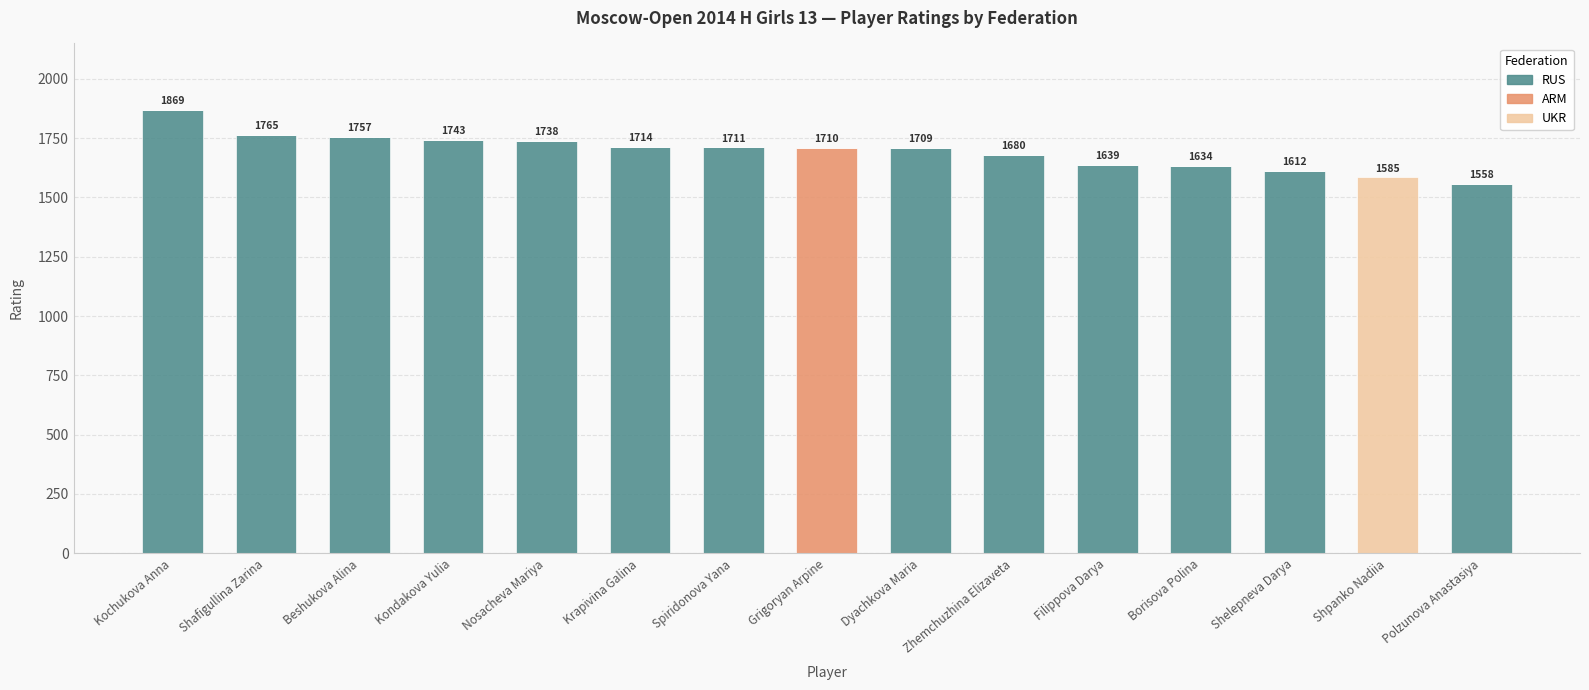

What is the difference between the RUS values at Kochukova Anna and Borisova Polina?

235